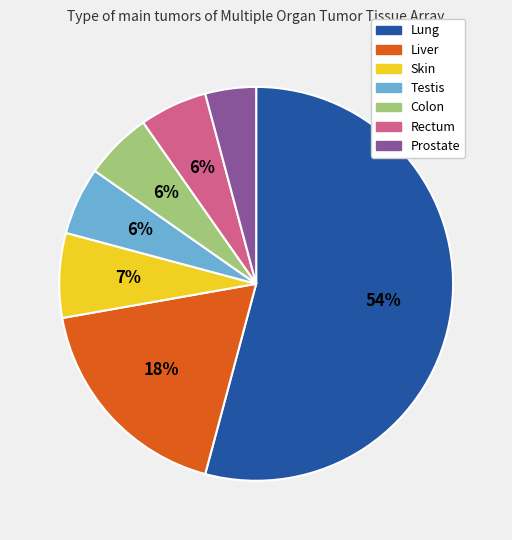

Which category has the biggest portion of the pie?

Lung